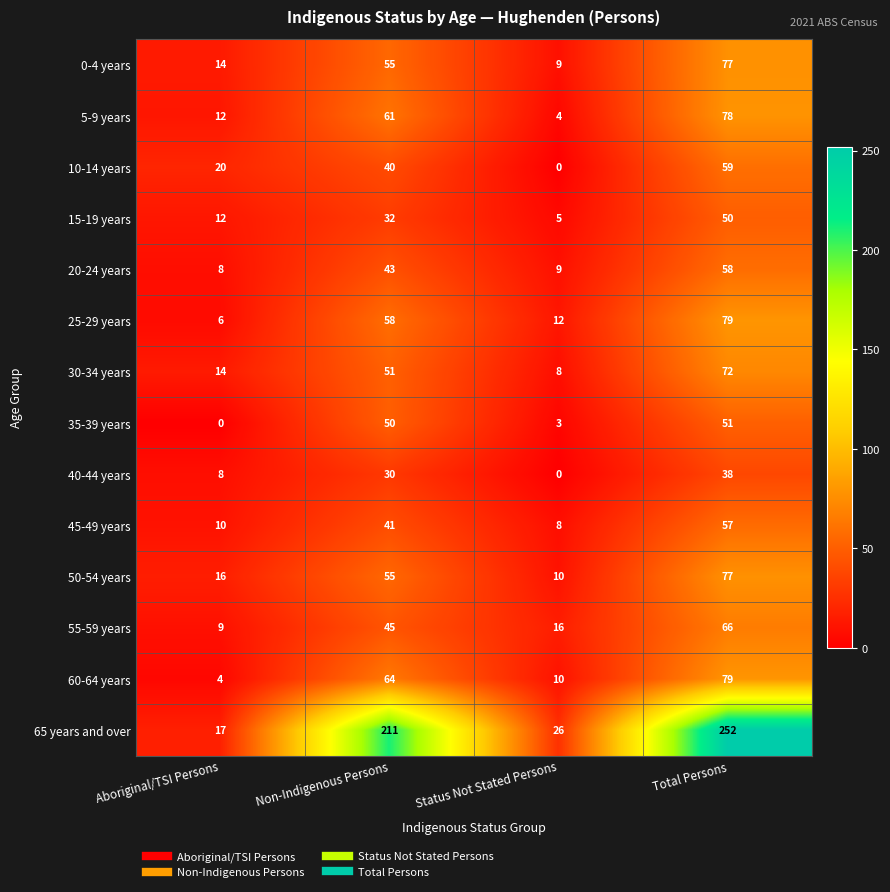

True or false: 40-44 years has a value of 2 at Aboriginal/TSI Persons.

False